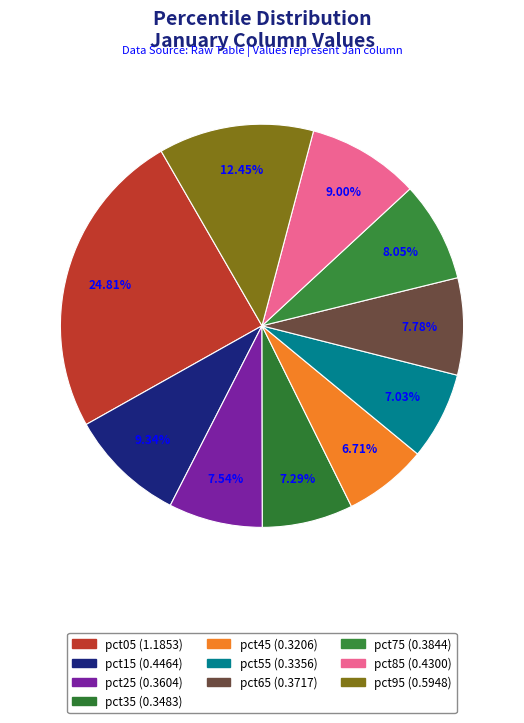

To the nearest percent, what portion does pct95 represent?

12%